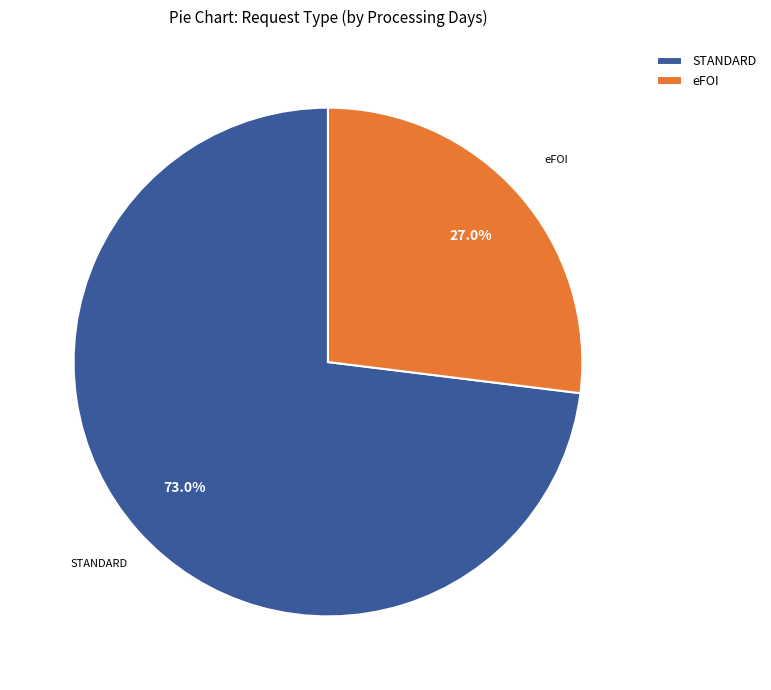

Which slice is the largest?

STANDARD